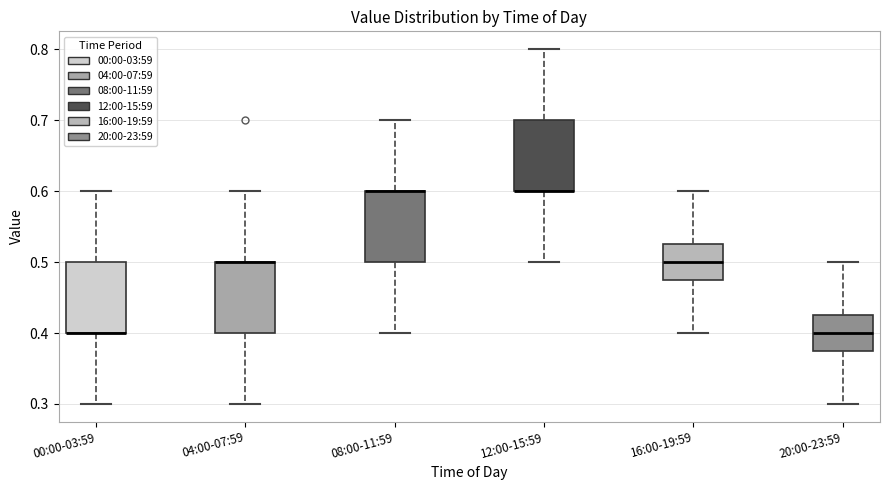

Reading left to right, read every box against the y-axis: the position of its median line, the range the box covers, and the ends of its whiskers. The values are not printed on the chart, so give them approximately, as read against the axis.

00:00-03:59: median 0.40 (drawn on the box's lower edge), box 0.40 to 0.50, whiskers 0.30 to 0.60
04:00-07:59: median 0.50 (drawn on the box's upper edge), box 0.40 to 0.50, whiskers 0.30 to 0.60
08:00-11:59: median 0.60 (drawn on the box's upper edge), box 0.50 to 0.60, whiskers 0.40 to 0.70
12:00-15:59: median 0.60 (drawn on the box's lower edge), box 0.60 to 0.70, whiskers 0.50 to 0.80
16:00-19:59: median 0.50, box 0.48 to 0.53, whiskers 0.40 to 0.60
20:00-23:59: median 0.40, box 0.38 to 0.43, whiskers 0.30 to 0.50